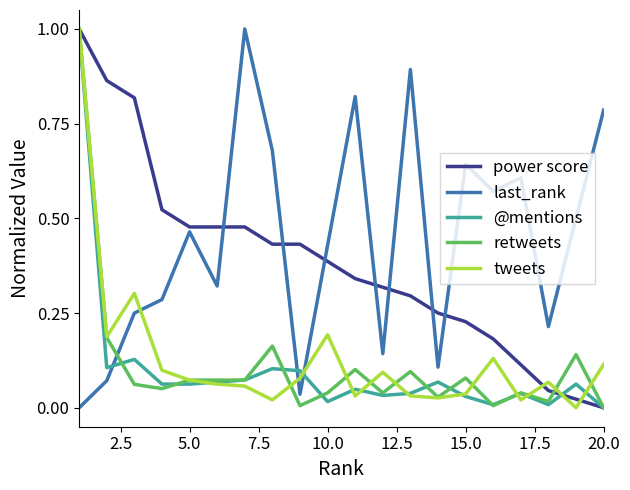

How many times do @mentions and last_rank cross each other?

3